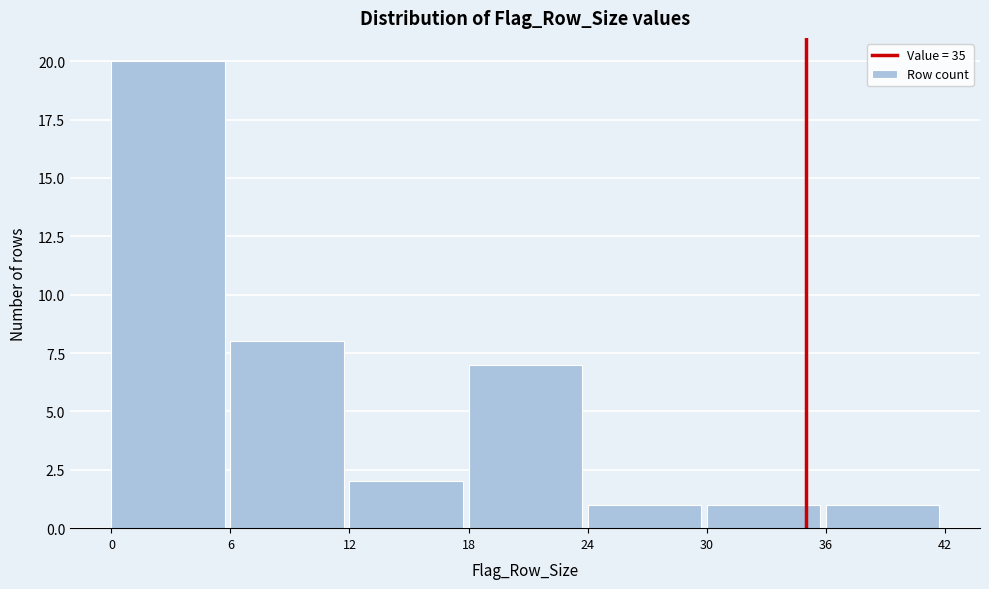

Which range on the x-axis has the tallest bar?

0 to 6